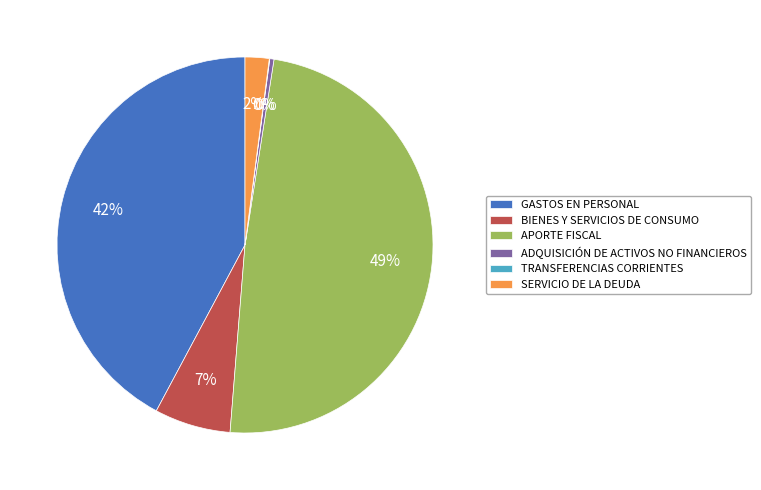

To the nearest percent, what is the difference between the largest and smallest slice percentages?

49%